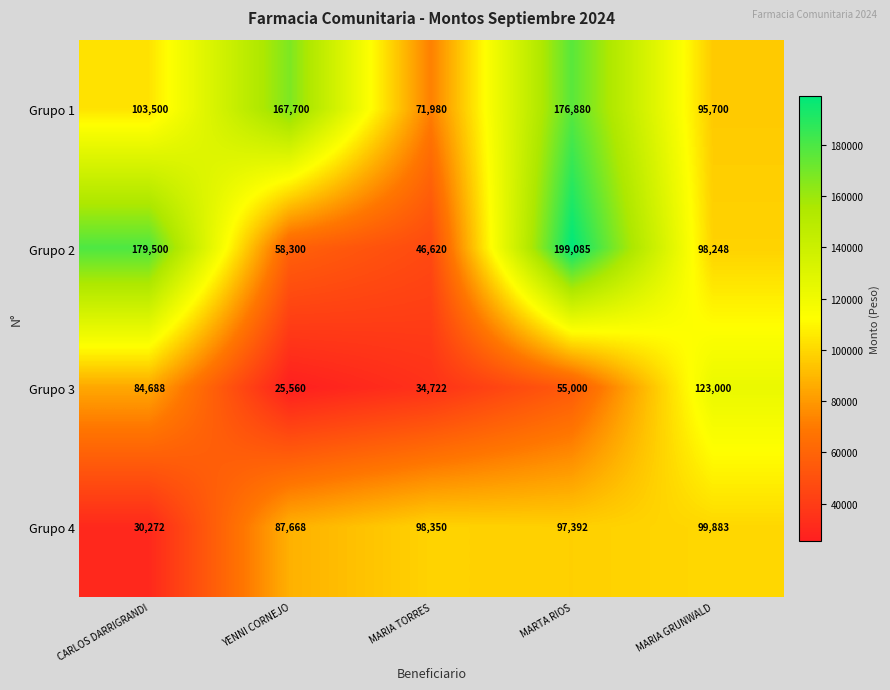

What is the greatest value displayed?

199085